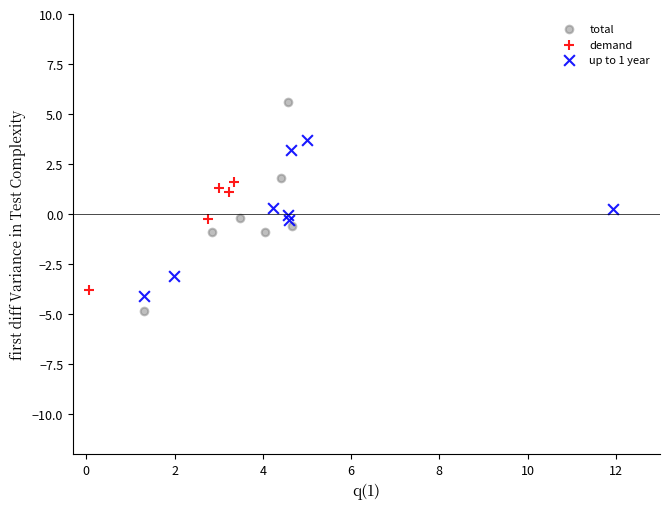

Which series reaches the maximum Y coordinate?

total